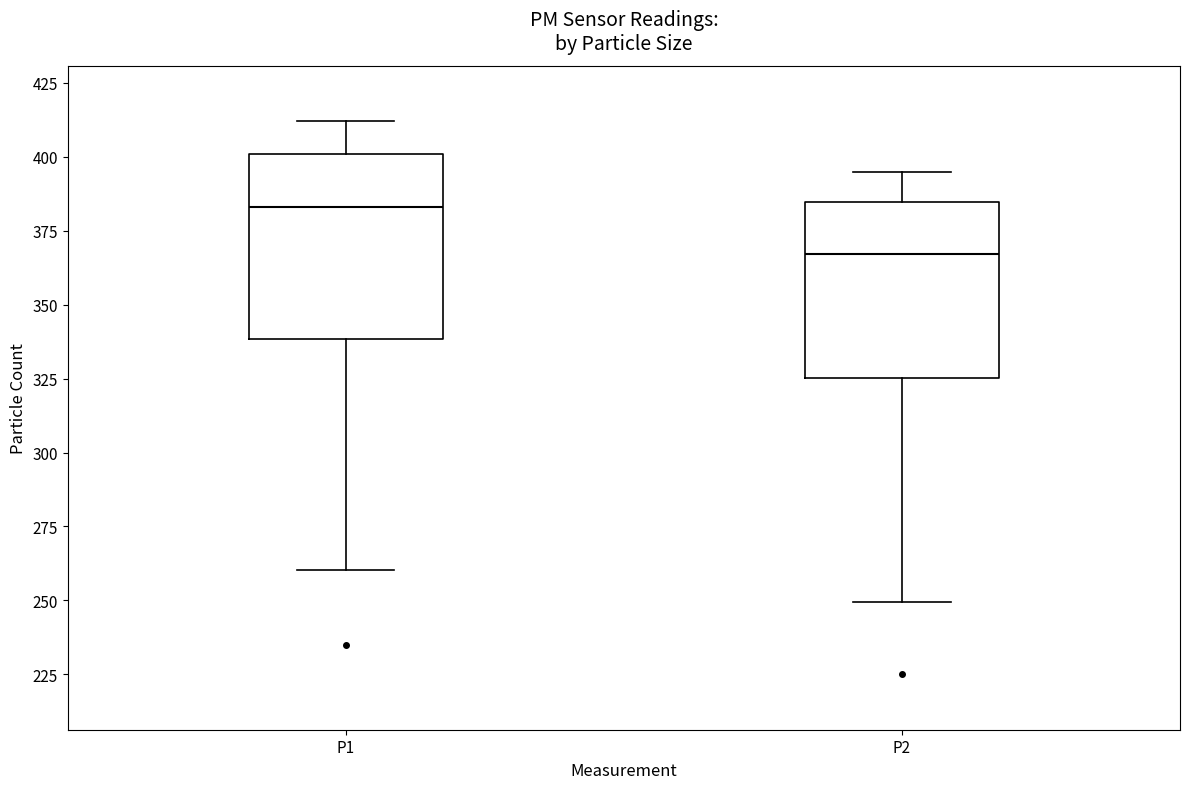

Which box's median line is the highest?

P1